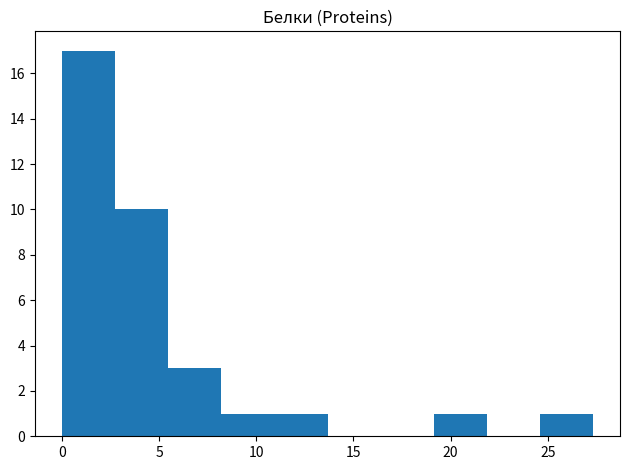

Which range on the x-axis has the tallest bar?

0.0 to 2.5